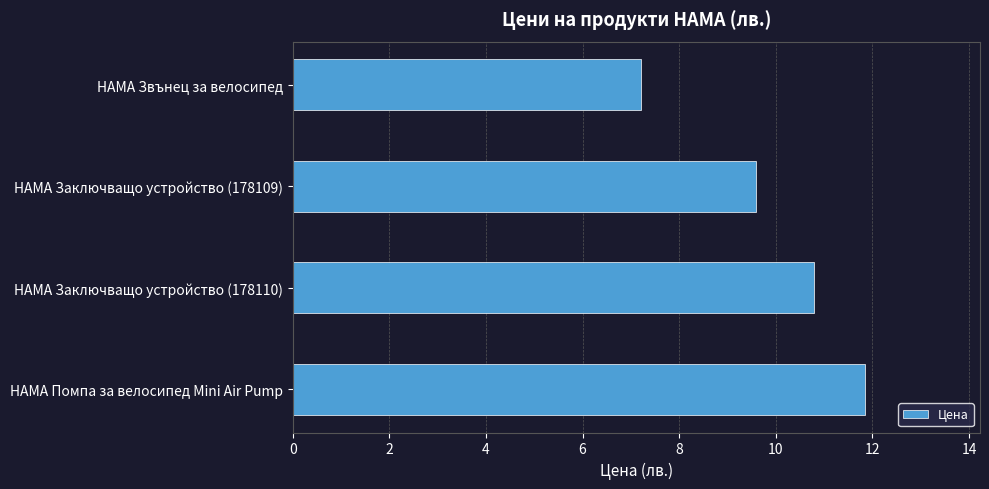

Are the bars horizontal?

Yes